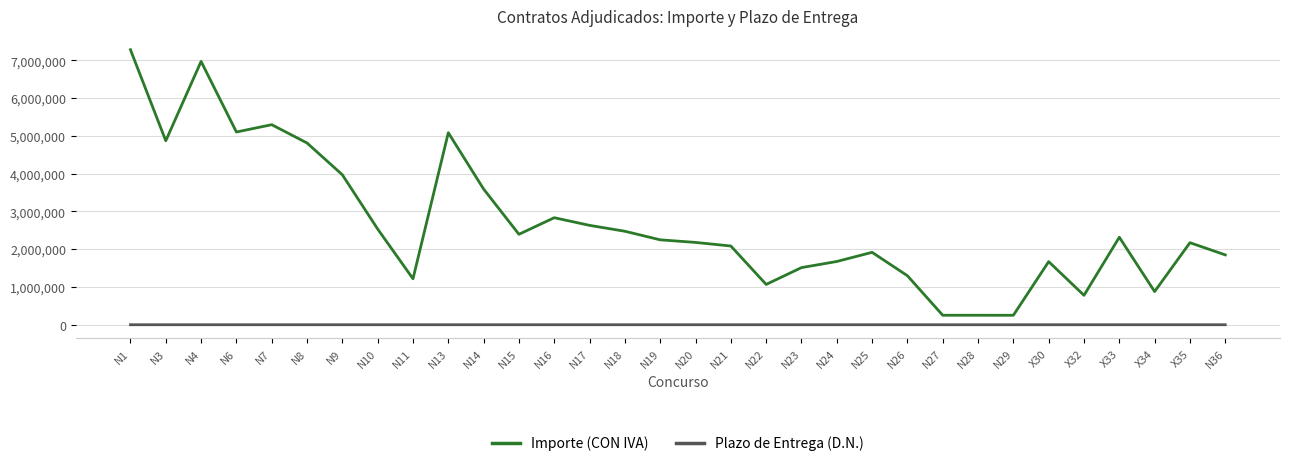

Between N7 and X32, which series saw the biggest shift?

Importe (CON IVA)